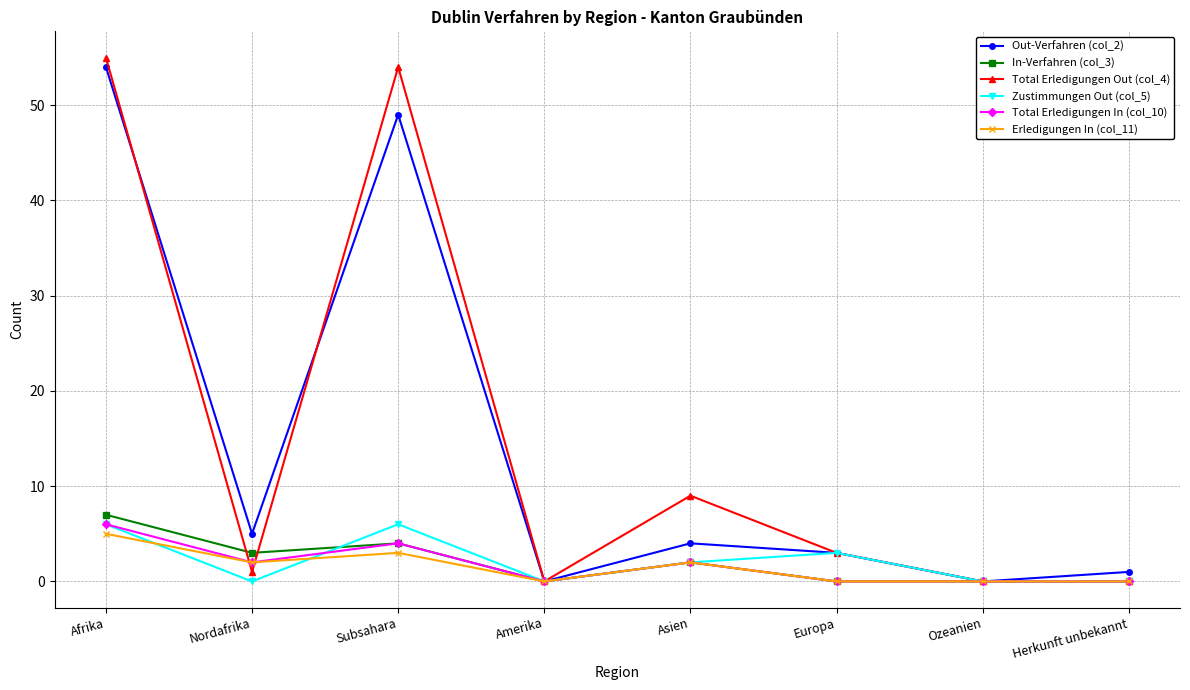

What is the highest value of the Zustimmungen Out (col_5) series?

6